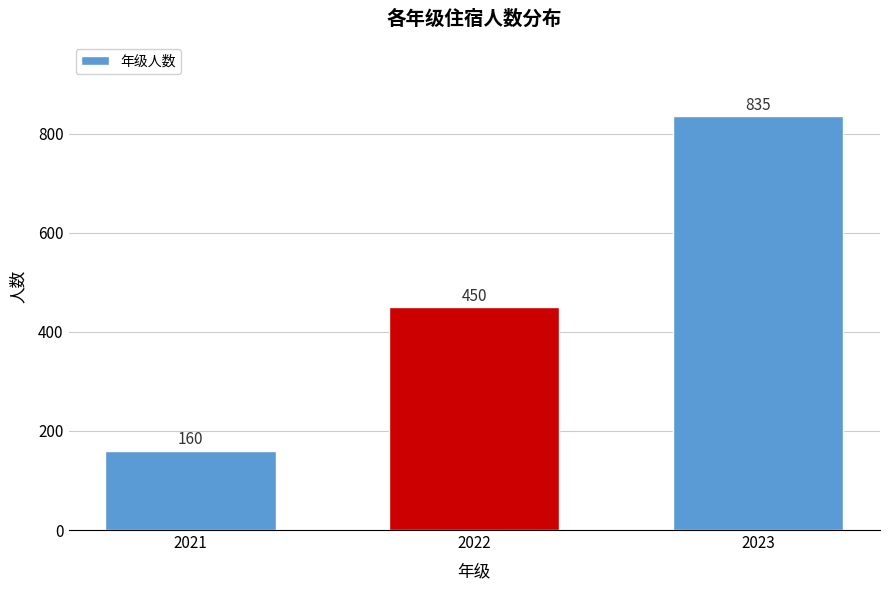

Reading left to right, extract all data points from this chart.

2021=160	2022=450	2023=835